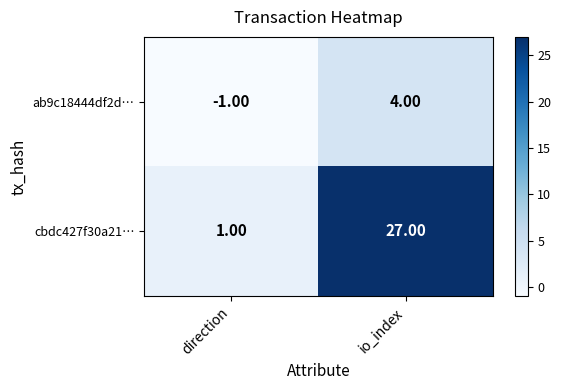

List the series in order of their overall mean, highest first.

cbdc427f30a21…, ab9c18444df2d…